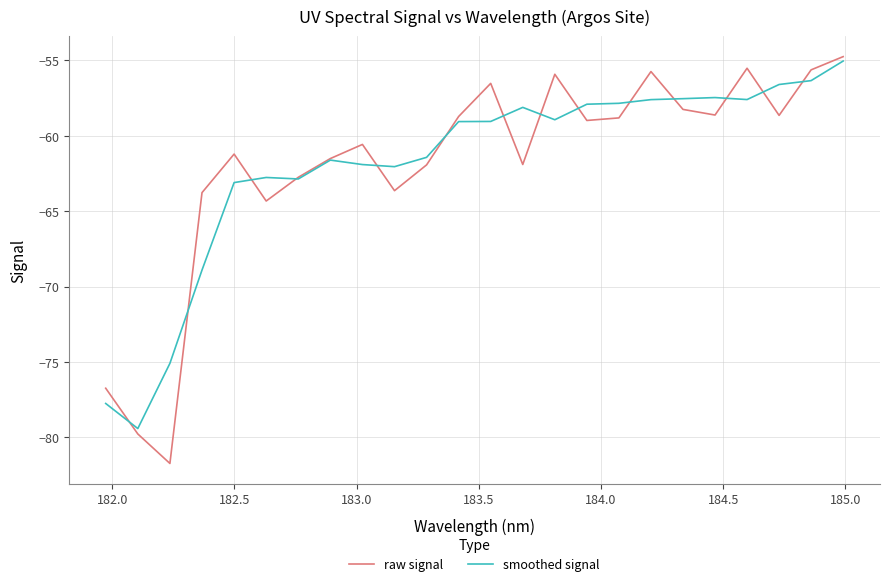

Which series has the widest spread of values?

raw signal